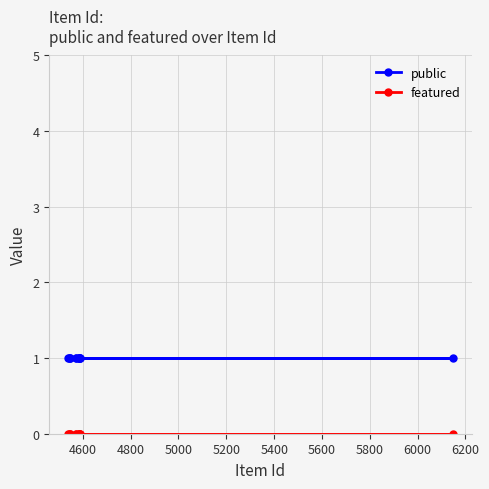

What is the value of the public point at the 11th from the left?

1